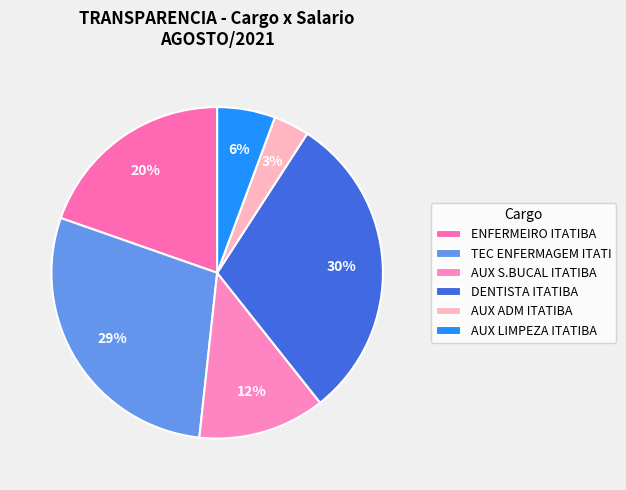

How many slices are in this pie chart?

6